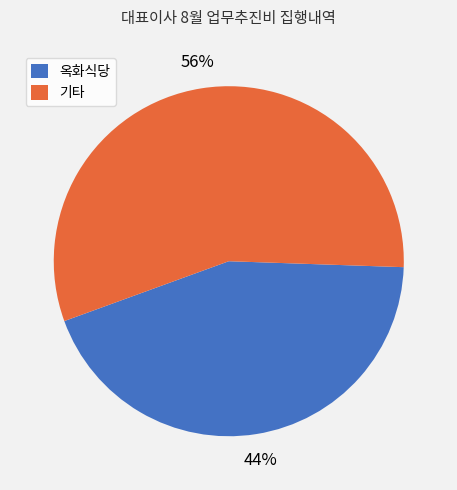

How many segments does this pie chart have?

2